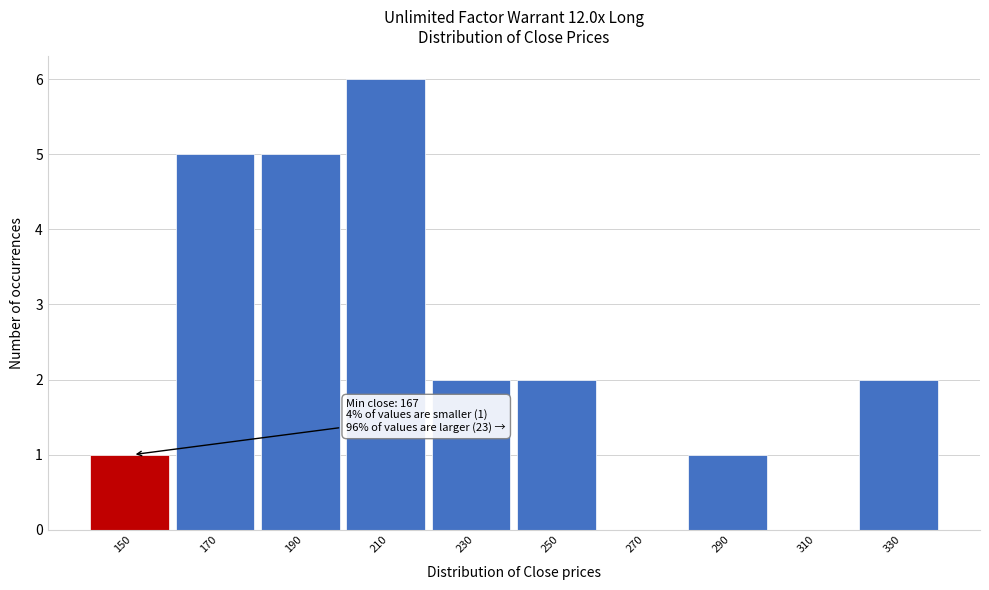

Reading left to right, extract all data points from this chart.

150=1	170=5	190=5	210=6	230=2	250=2	270=0	290=1	310=0	330=2